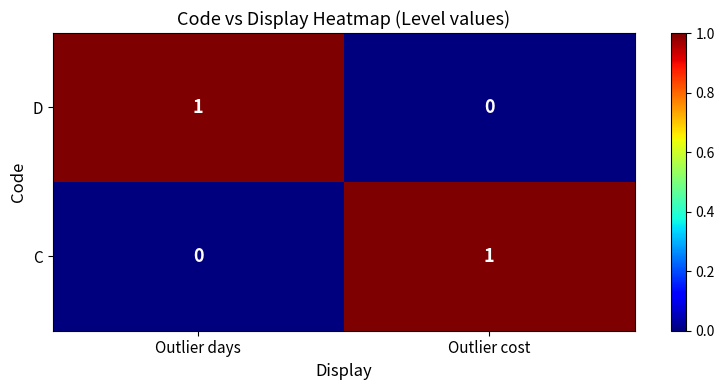

Rank the series at Outlier days from highest to lowest value.

D, C